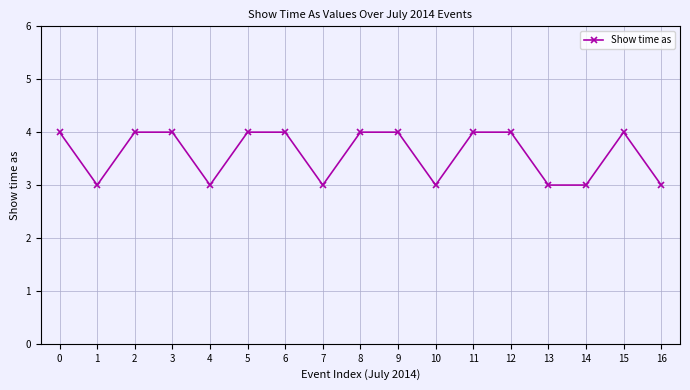

The value at 14 is 4. True or false?

False